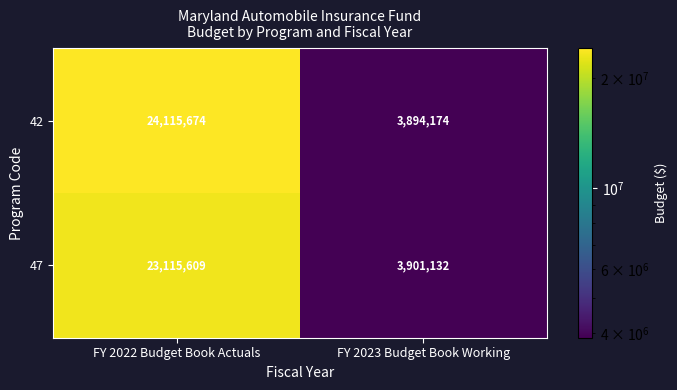

Reading left to right, what are all the values shown in this chart?

42: 24115674	3894174
47: 23115609	3901132